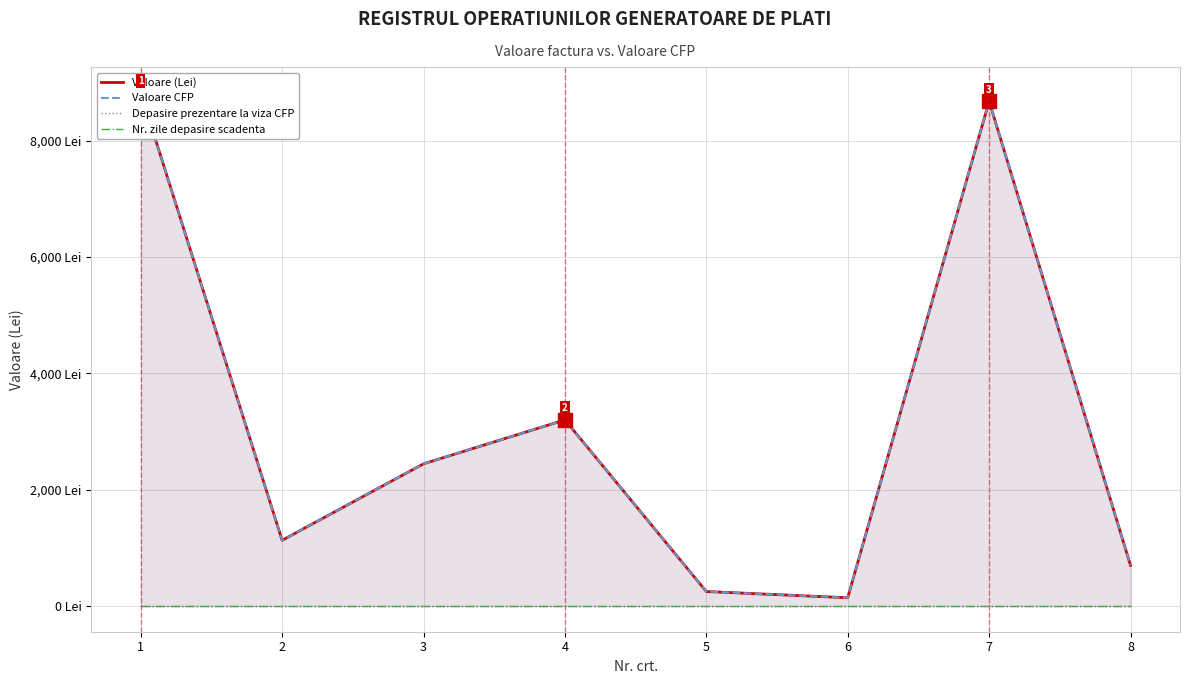

The value of Valoare (Lei) at 5 is 116.9. True or false?

False